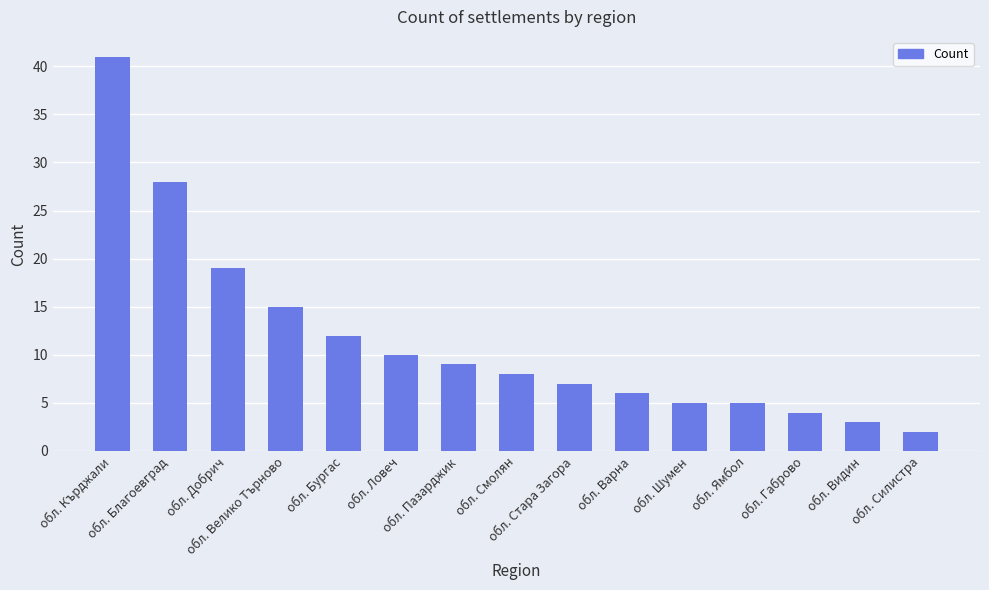

The value at обл. Шумен is 5. True or false?

True